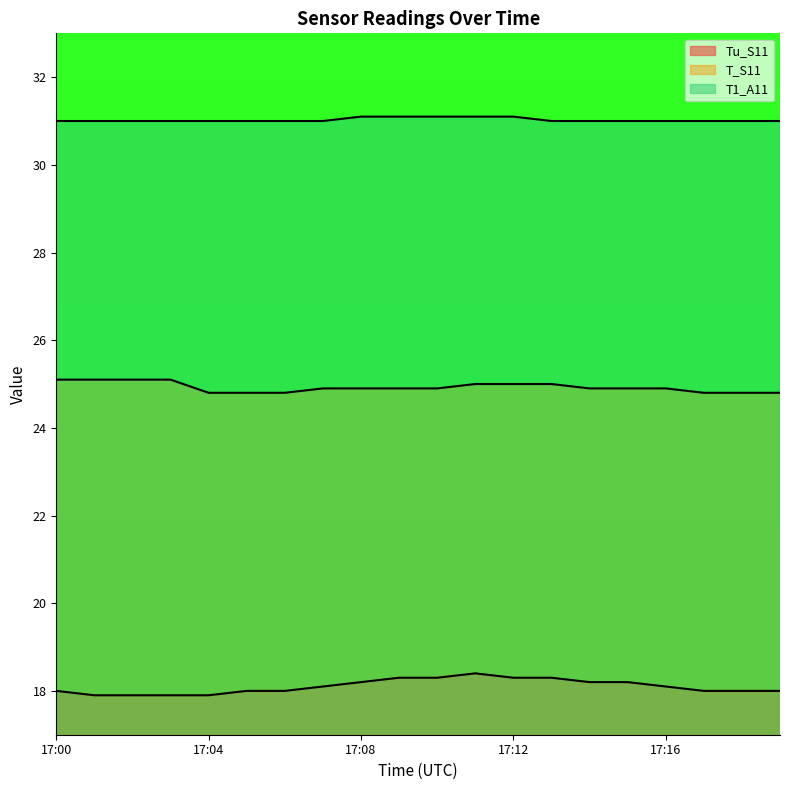

What value does the Tu_S11 series have at 17:10?

18.3